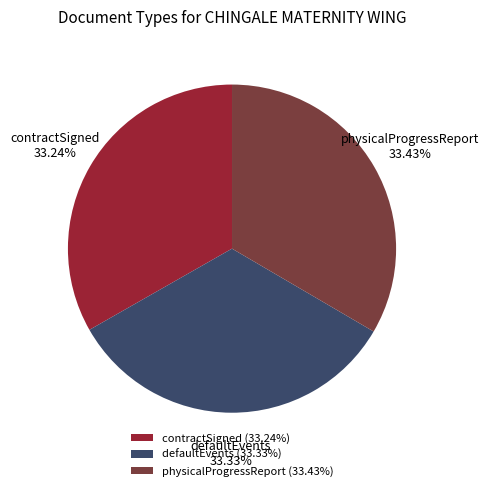

What is the ratio of the value at physicalProgressReport to the value at defaultEvents?

1.0